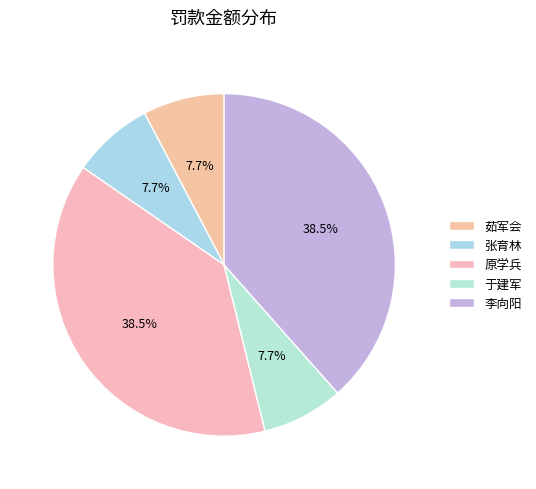

Is there any slice that represents more than half of the pie?

No